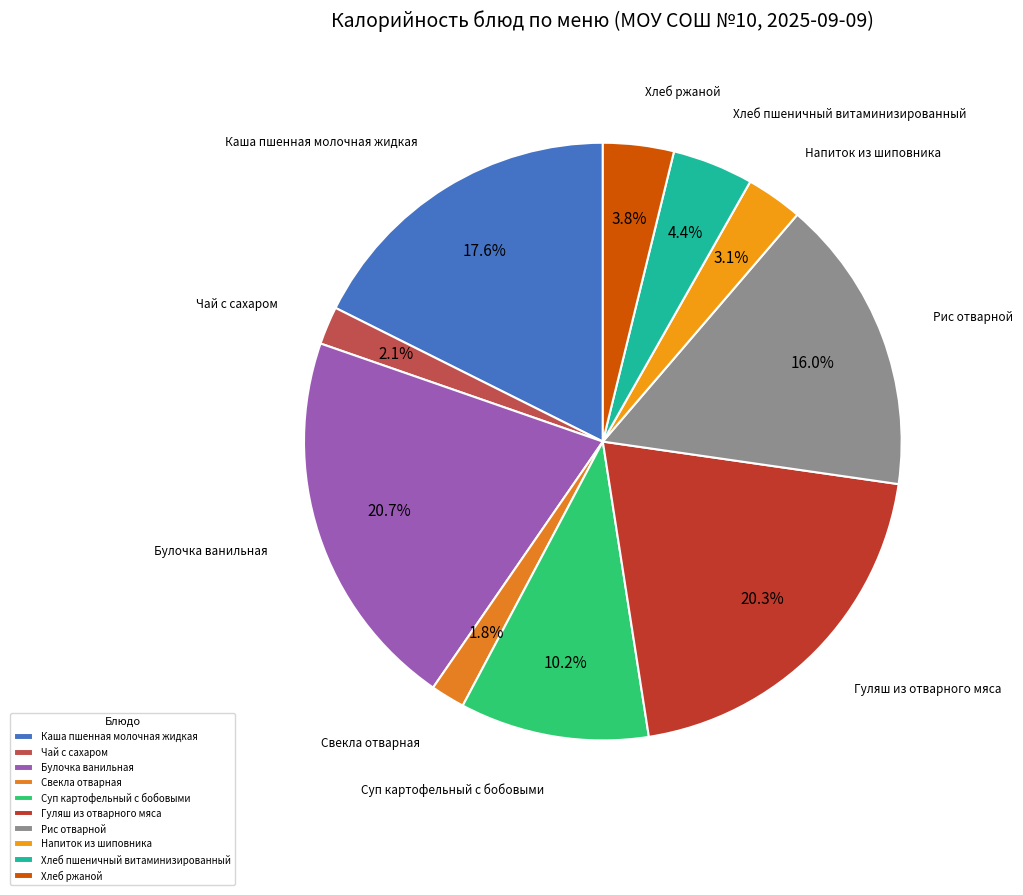

To the nearest percent, what portion does Булочка ванильная represent?

21%